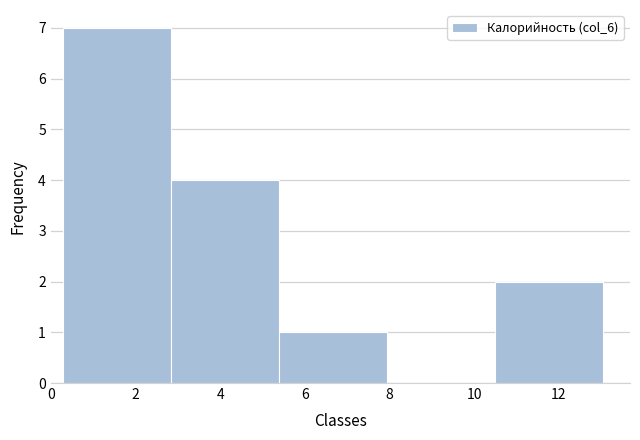

Reading left to right, transcribe this chart: for each bar, give the range it covers on the x-axis and its height. Neither the bar edges nor the heights are printed on the chart, so give them approximately, as read against the axes.

0.4 to 2.8: 7
2.8 to 5.4: 4
5.4 to 8.0: 1
8.0 to 10.4: 0
10.4 to 13.0: 2